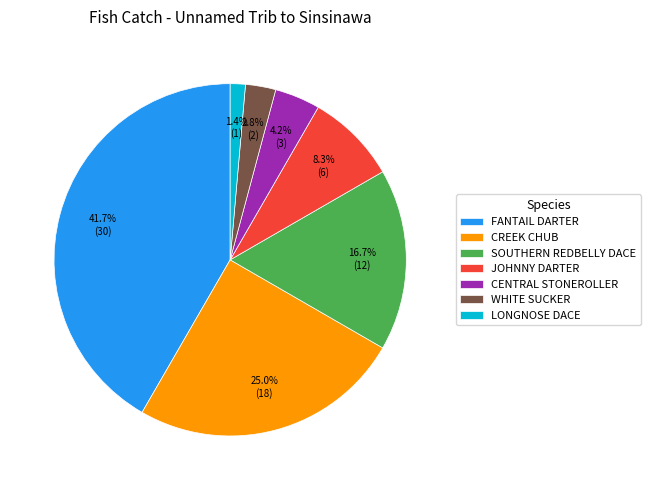

To the nearest percent, what percentage of the pie is SOUTHERN REDBELLY DACE?

17%